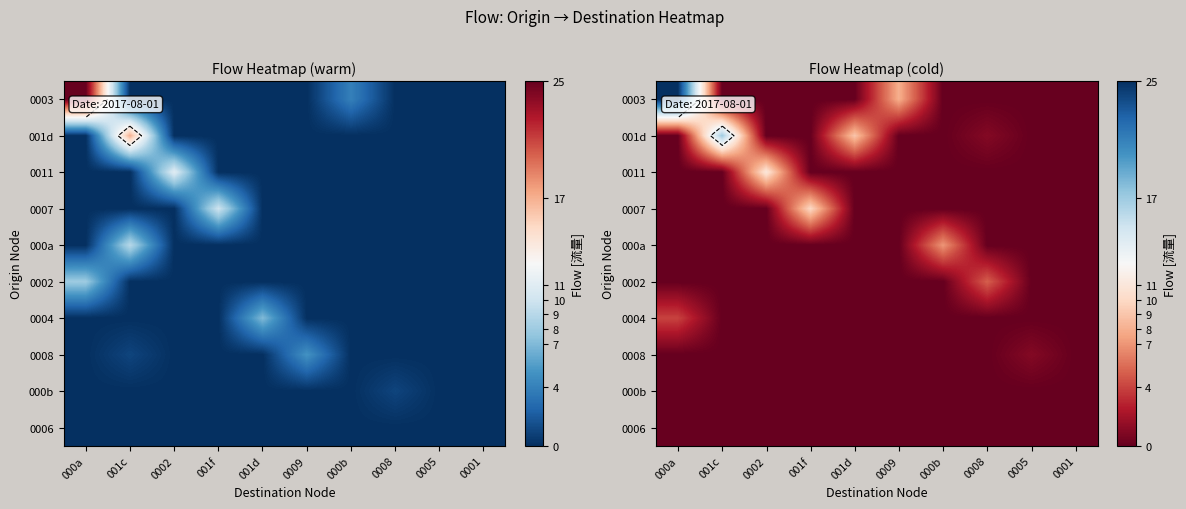

Is it true that 0007 equals 0 at 0009?

True